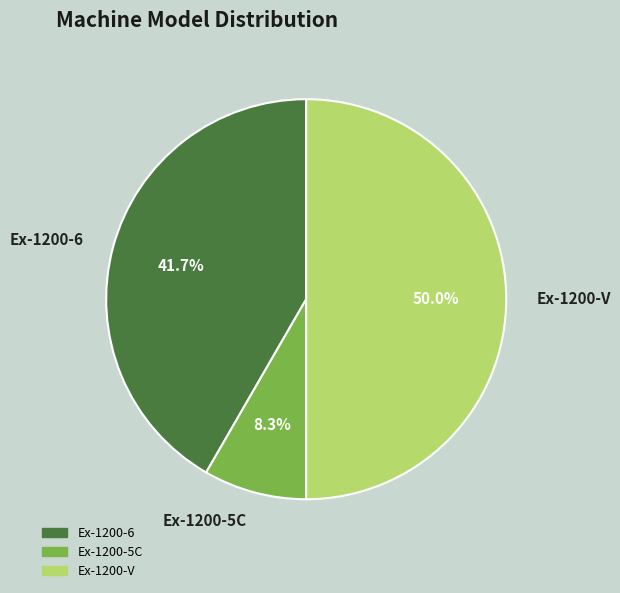

What is the ratio of the value at Ex-1200-5C to the value at Ex-1200-6?

0.2